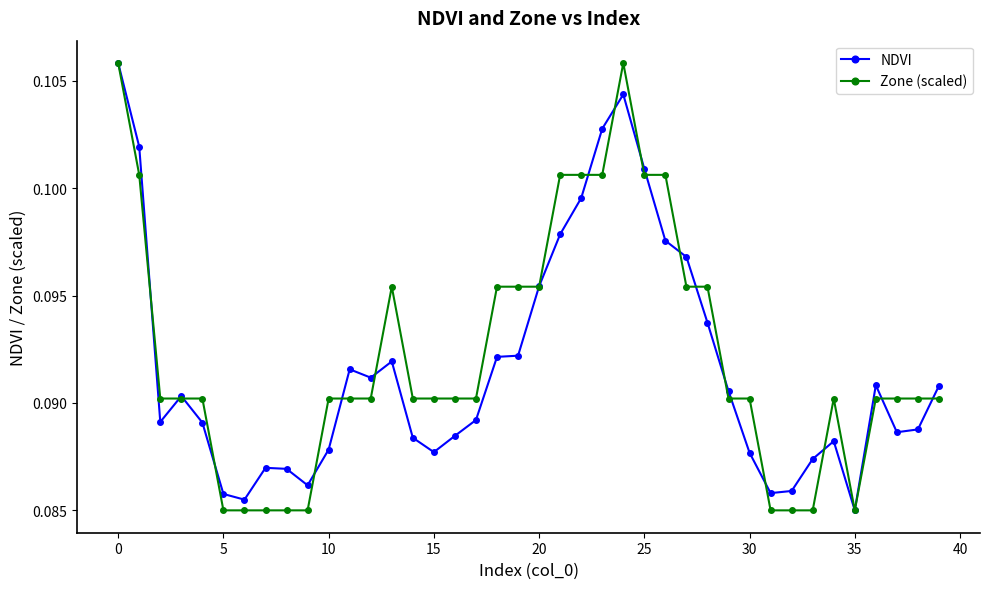

Count the Zone (scaled) values in the range 0 to 1.

40